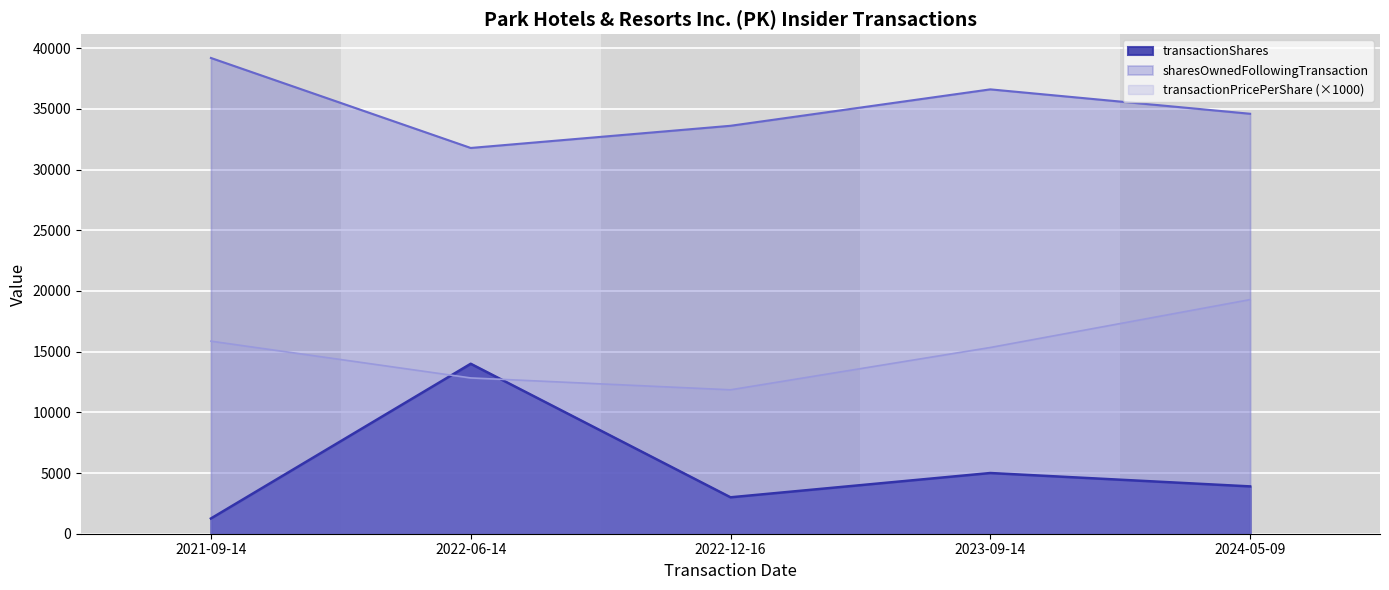

Which series has the largest total across all categories?

sharesOwnedFollowingTransaction